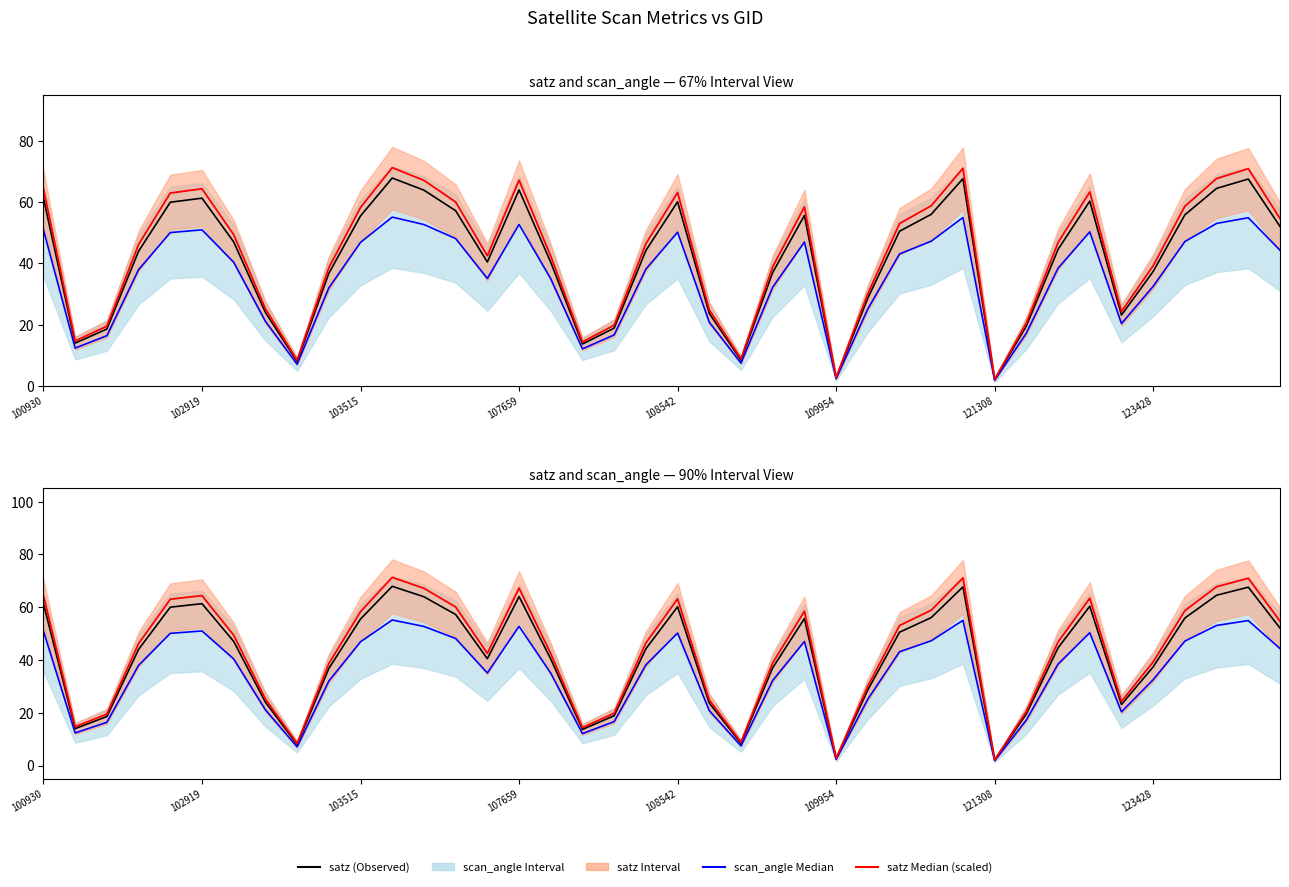

Read the satz (Observed) value at 37.

64.5